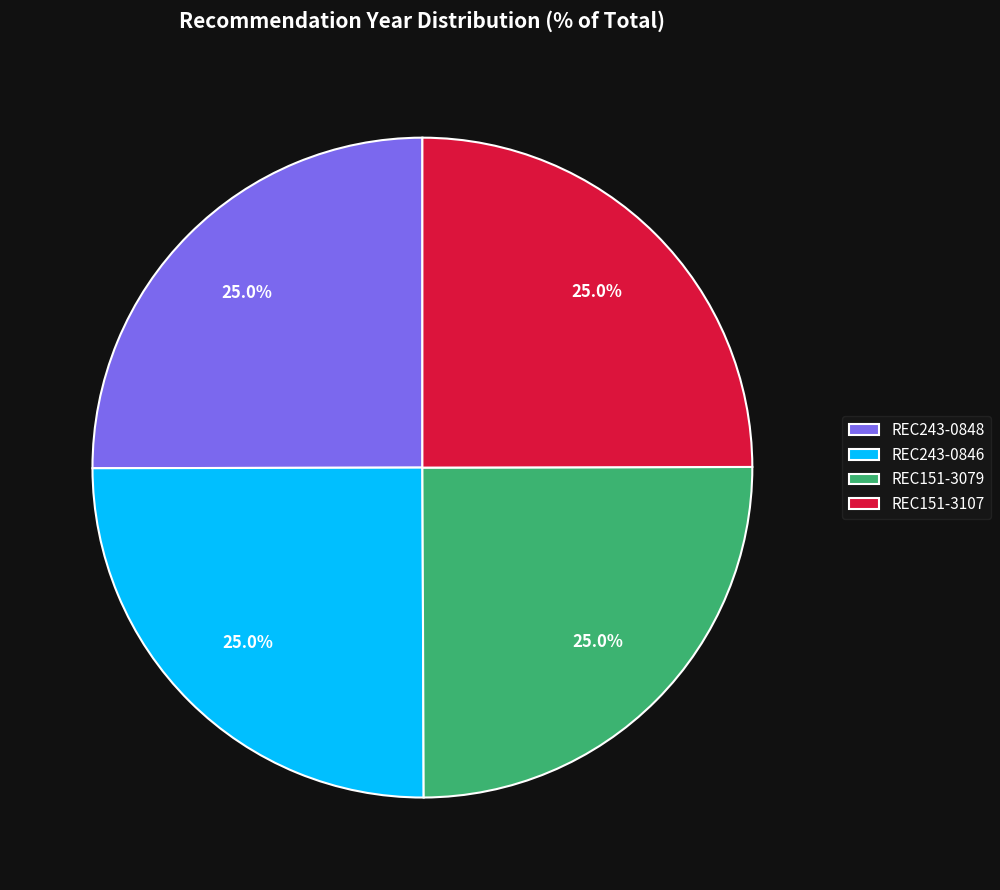

How much of the chart is everything except REC243-0846?

75.0%